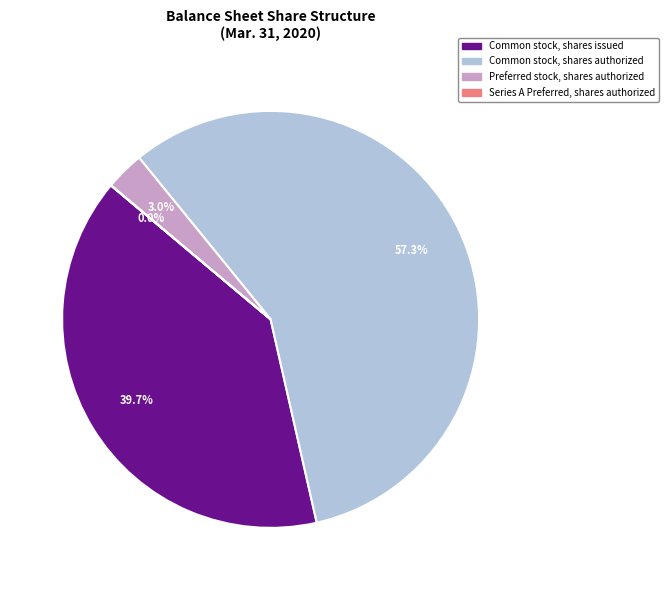

Which category has the biggest portion of the pie?

Common stock, shares authorized